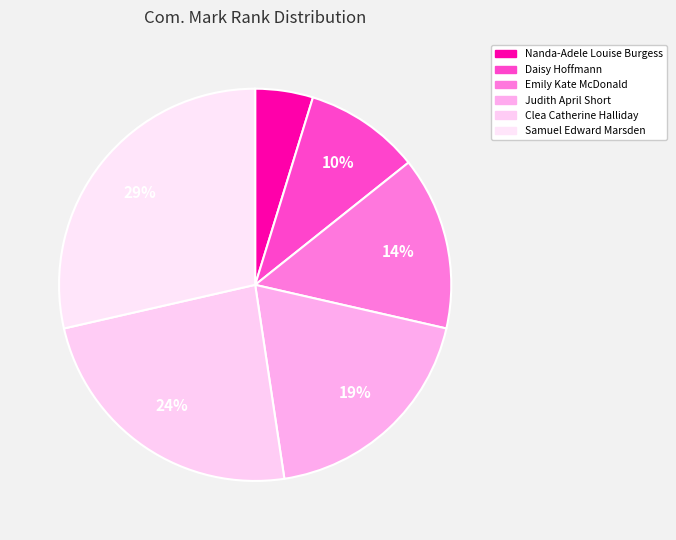

To the nearest percent, what is the combined percentage of Judith April Short and Samuel Edward Marsden?

48%